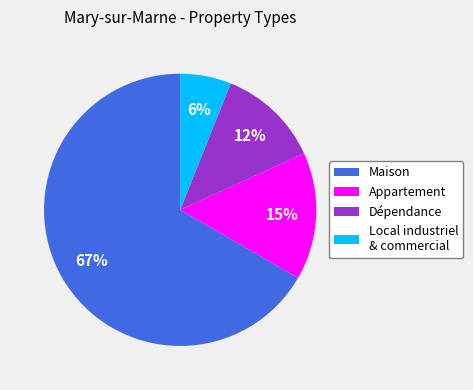

Count the number of slices in the pie.

4